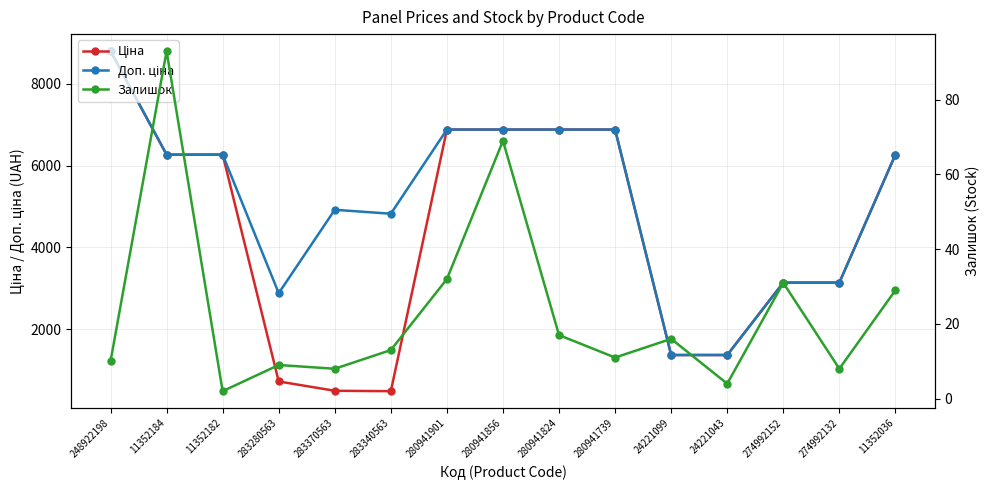

Where is the first local minimum for Ціна?

283340563